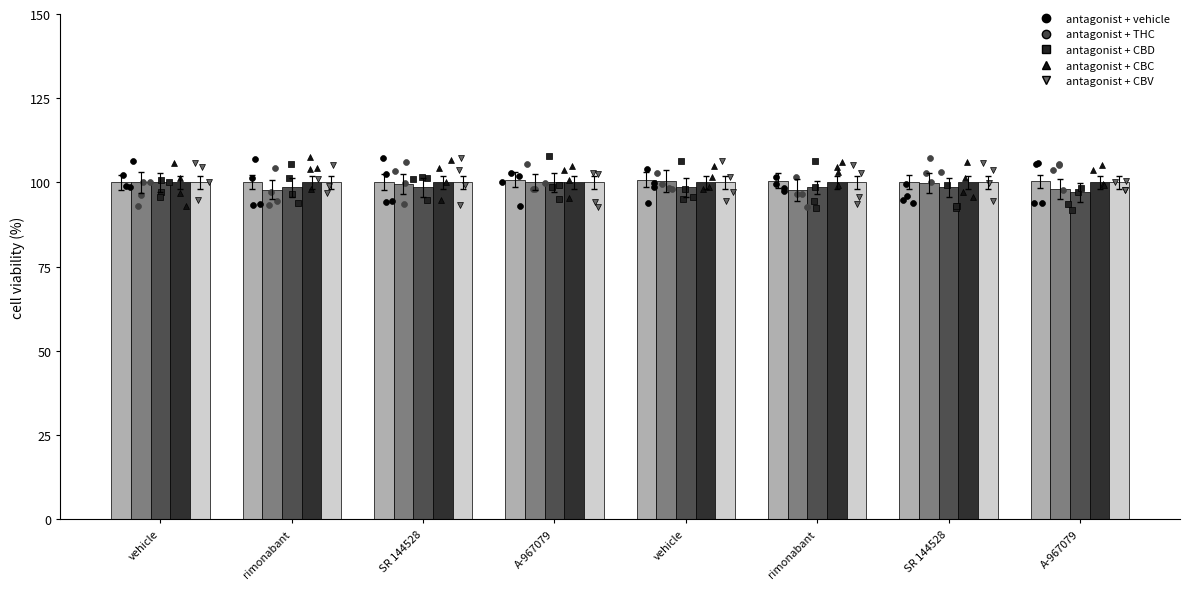

What is the total value across all series at A-967079?

500.9